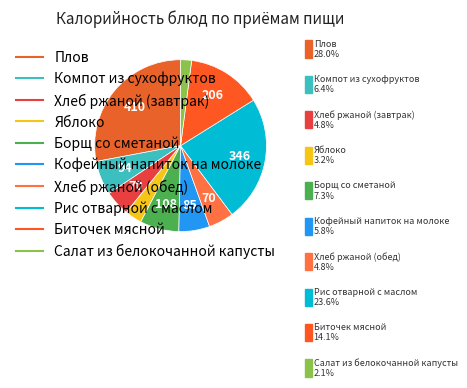

Which category has the smallest portion of the pie?

Салат из белокочанной капусты